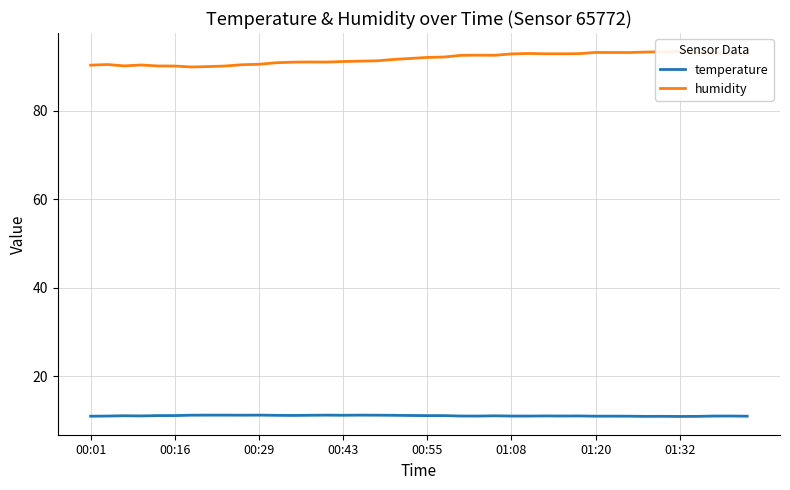

How many interior local valleys does the temperature series have?

9